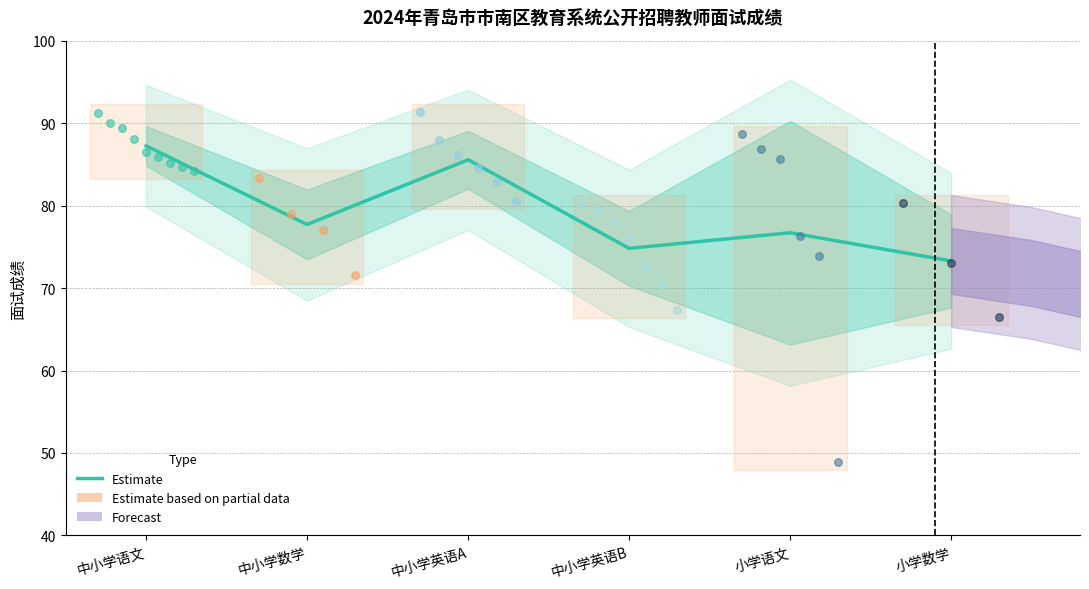

What is the change in value from 中小学语文 to 中小学数学?

-9.5